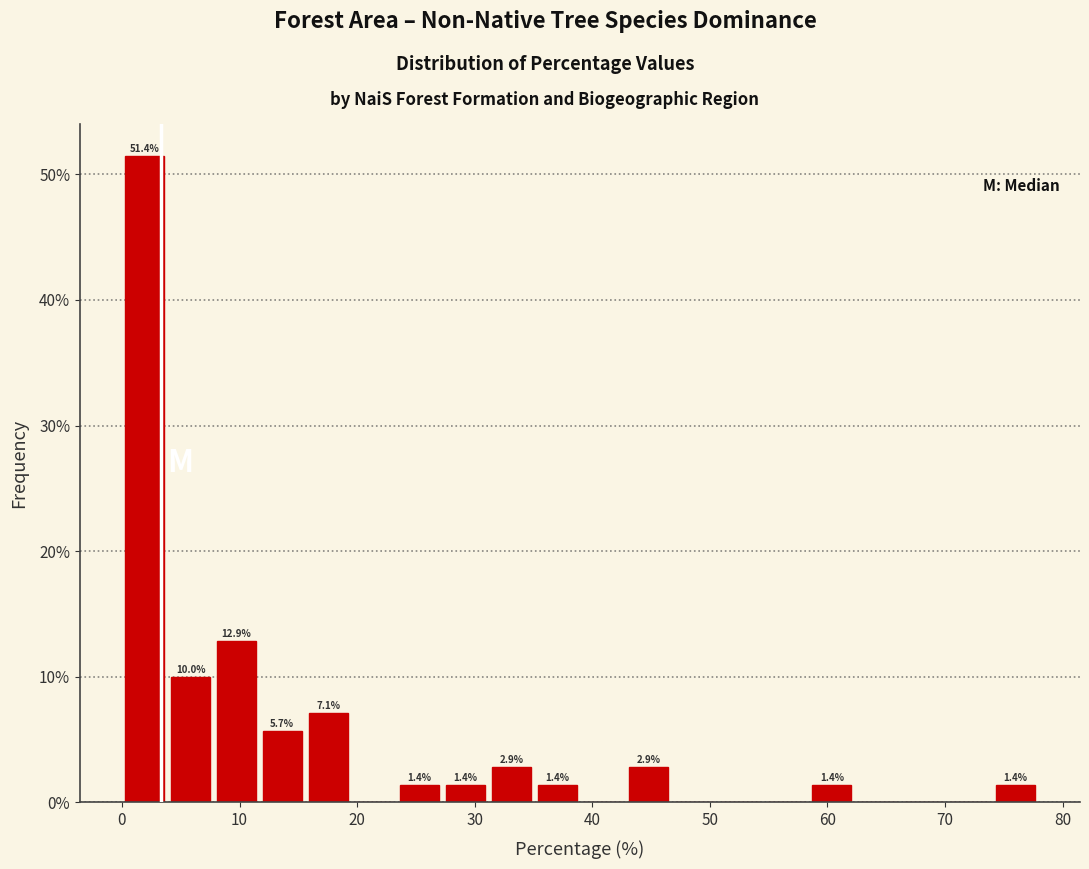

Around what value on the x-axis is the tallest bar? Give the approximate position of its centre, as read against the axis.

2